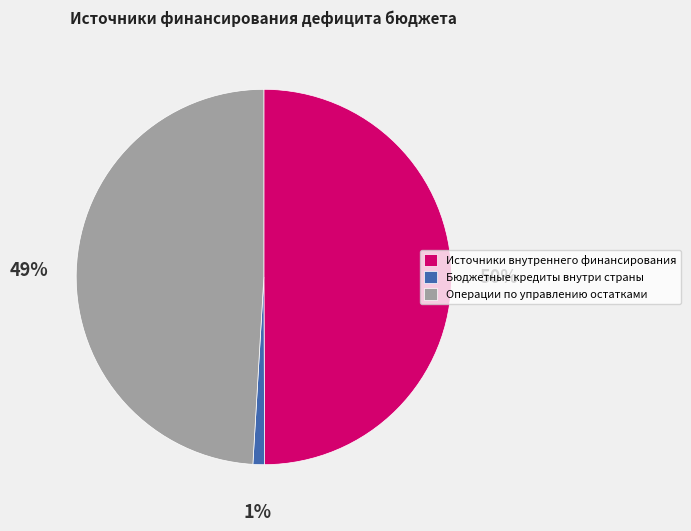

What is the smallest slice in the pie chart?

Бюджетные кредиты внутри страны